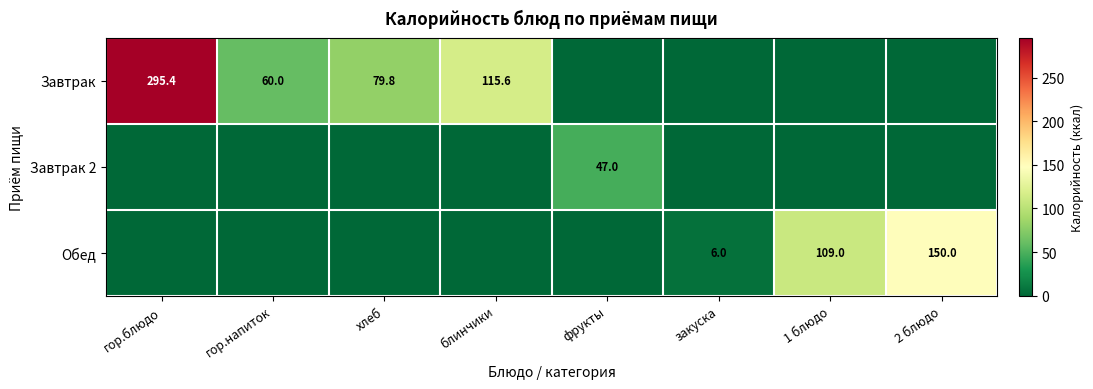

At which category is the sum across all series the highest?

гор.блюдо